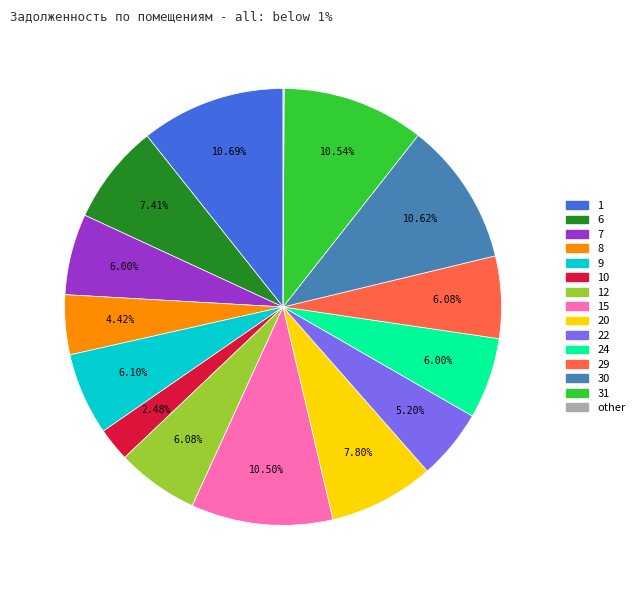

Does any single category account for the majority?

No